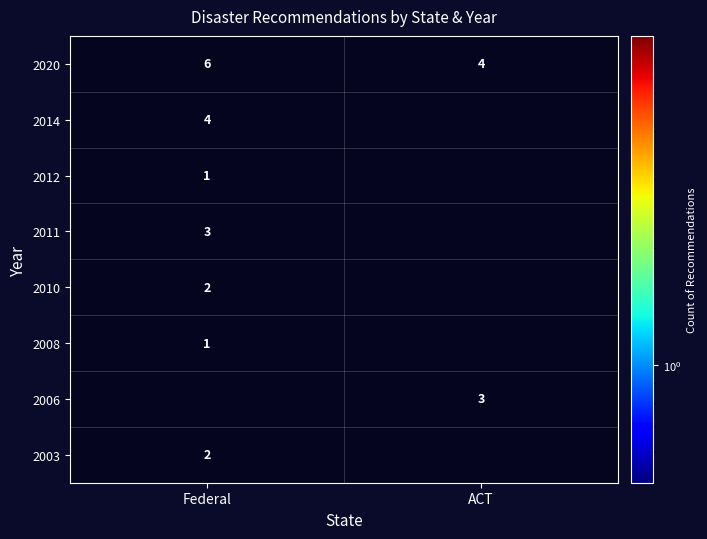

Is the value of 2014 at Federal greater than the value of 2020 at Federal?

No